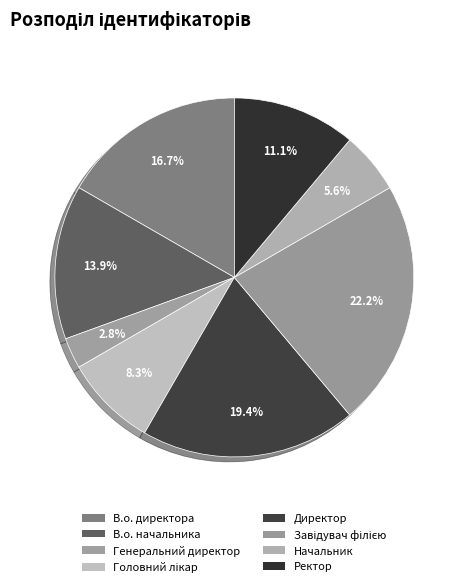

How many slices are in this pie chart?

8